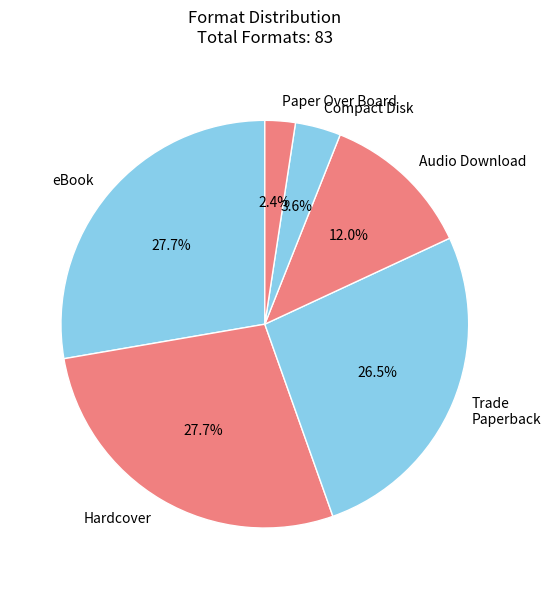

Is Audio Download the majority of the pie?

No